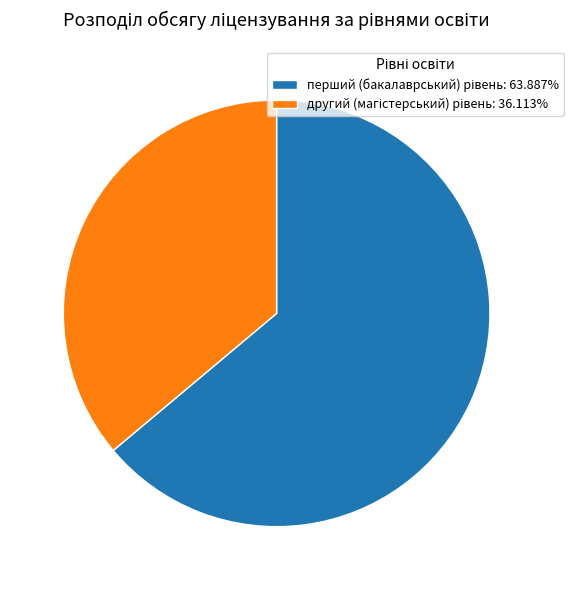

Does any single category account for the majority?

Yes